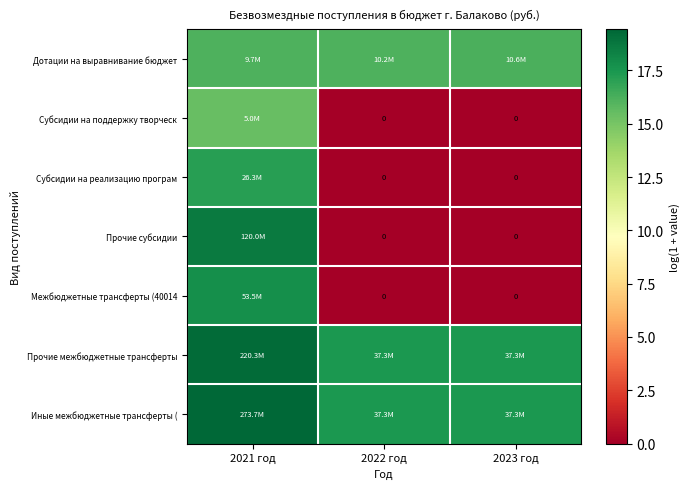

What is the difference between the highest and lowest values at 2022 год?

17.4